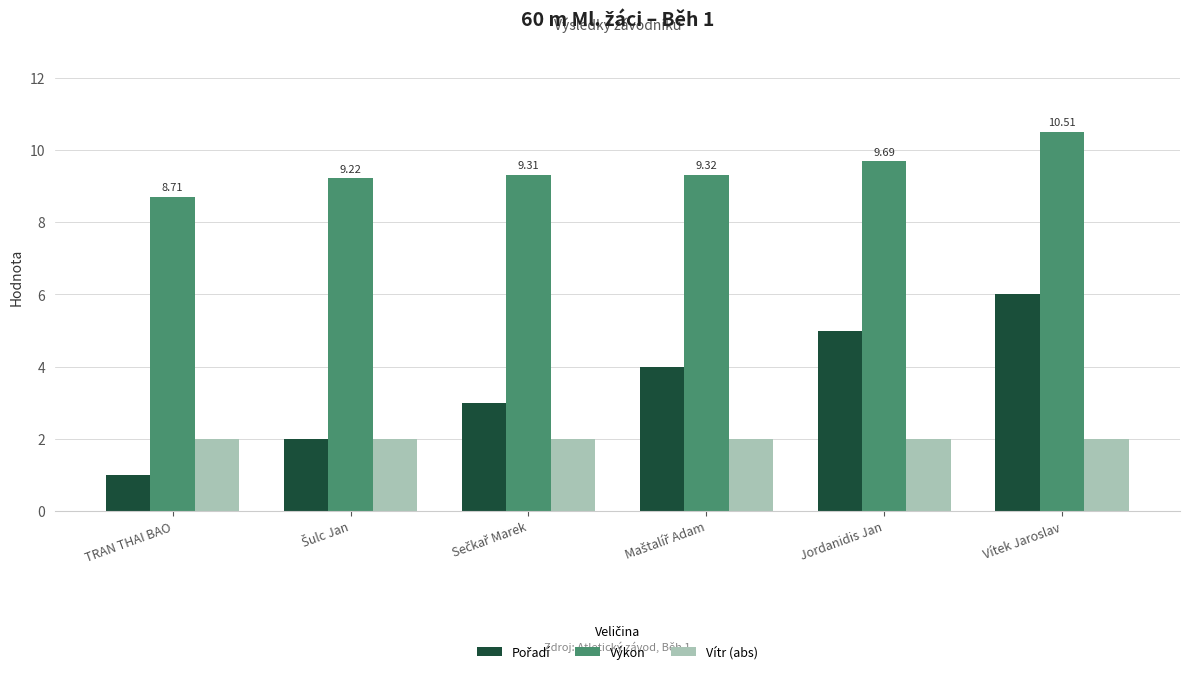

At how many categories does at least one series exceed 8?

6